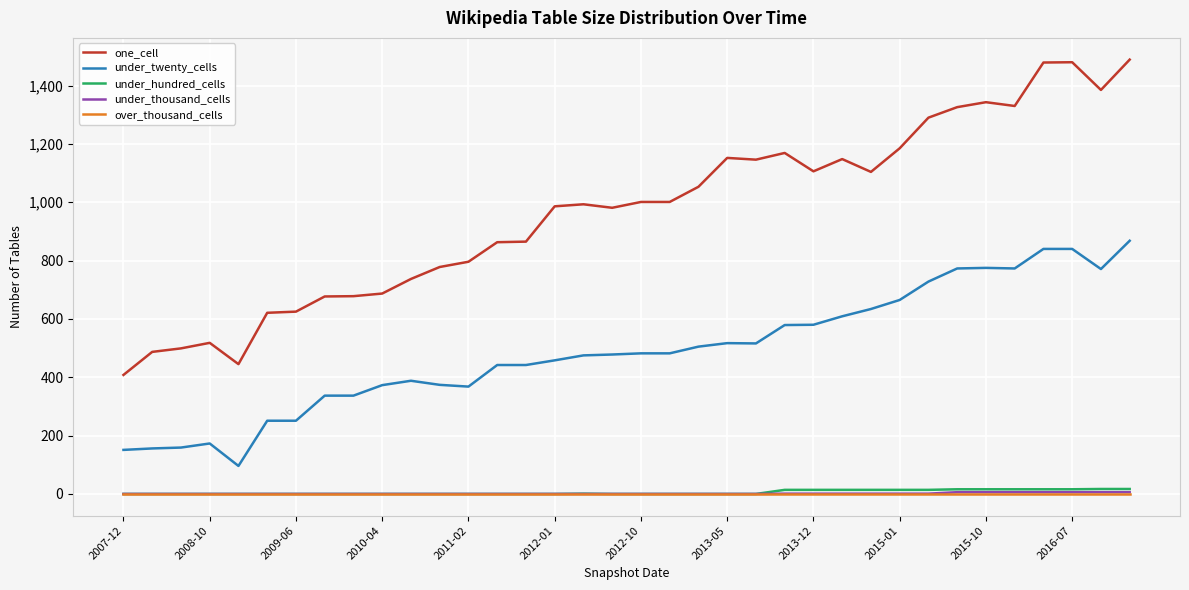

What is the maximum value for one_cell?

1489